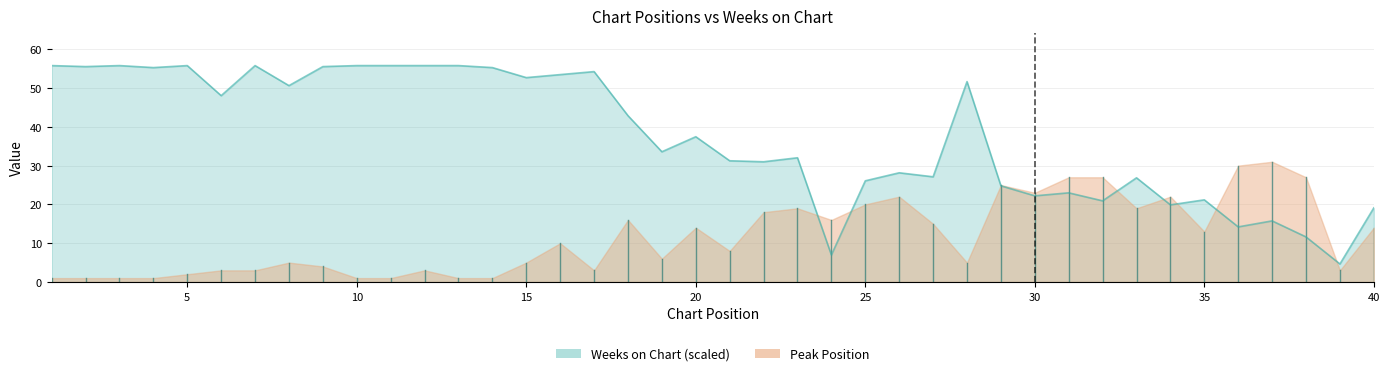

Which label corresponds to the largest value in the chart?

1